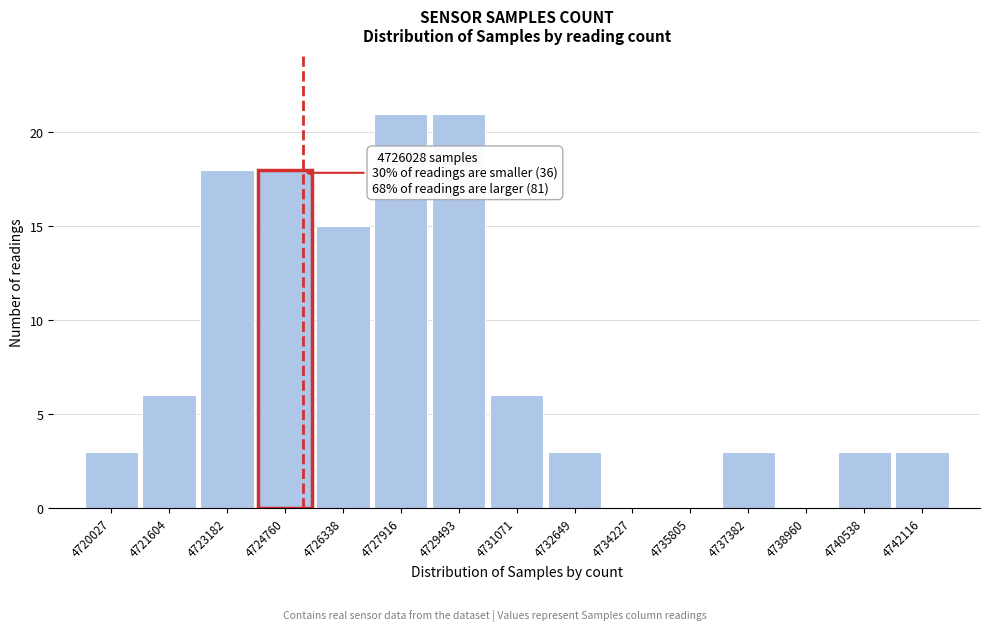

Reading left to right, list all the values displayed in this chart.

4720027=3	4721604=6	4723182=18	4724760=18	4726338=15	4727916=21	4729493=21	4731071=6	4732649=3	4734227=0	4735805=0	4737382=3	4738960=0	4740538=3	4742116=3